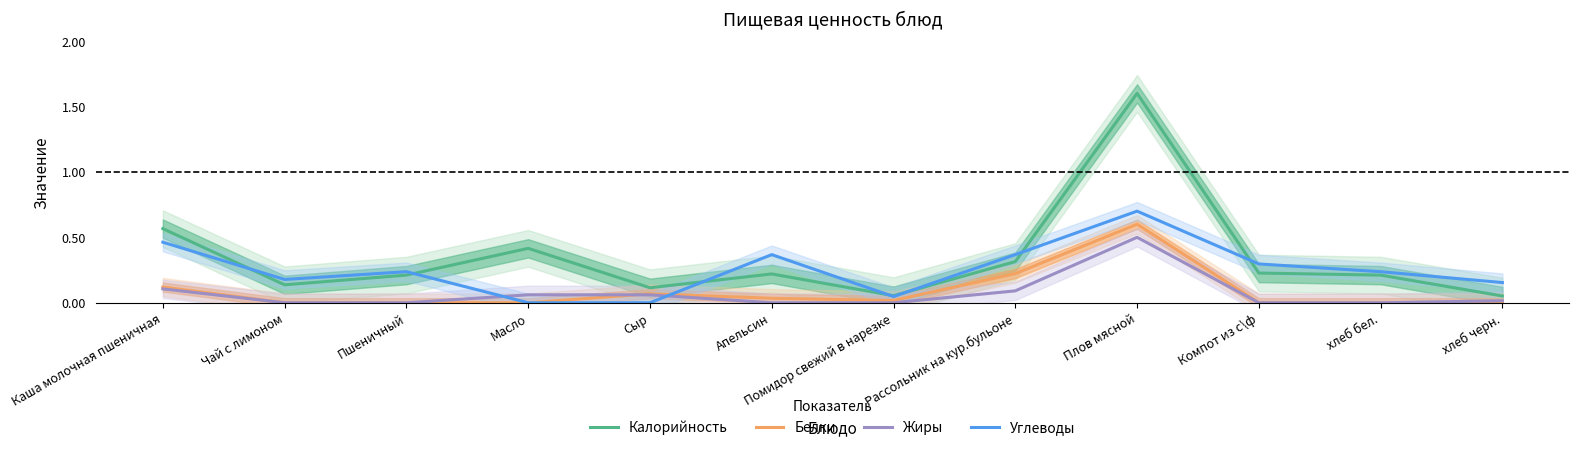

Is the value of Белки at Апельсин greater than the value of Жиры at хлеб бел.?

Yes